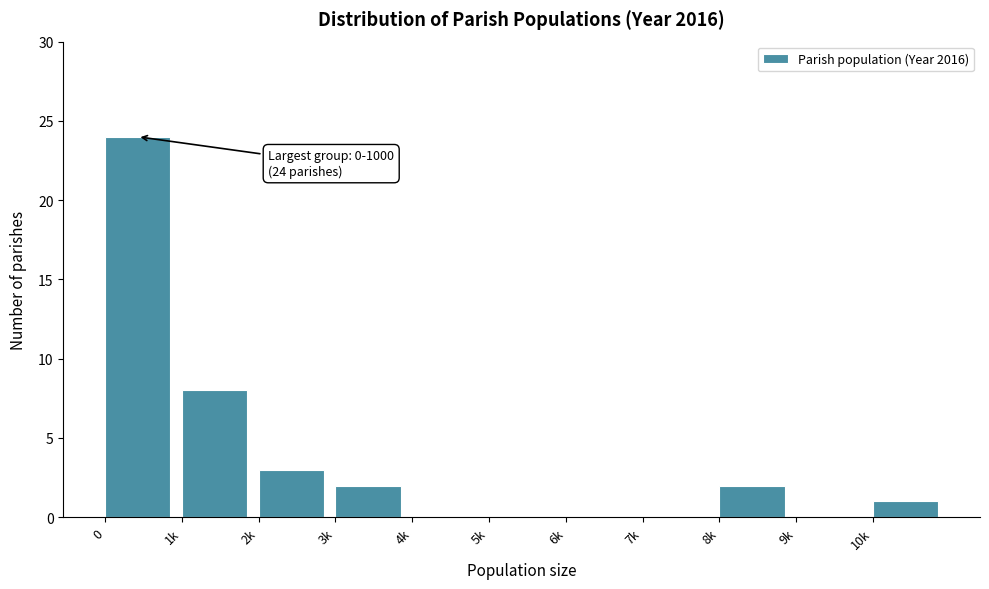

Reading left to right, list all the values displayed in this chart.

0=24	1k=8	2k=3	3k=2	4k=0	5k=0	6k=0	7k=0	8k=2	9k=0	10k=1